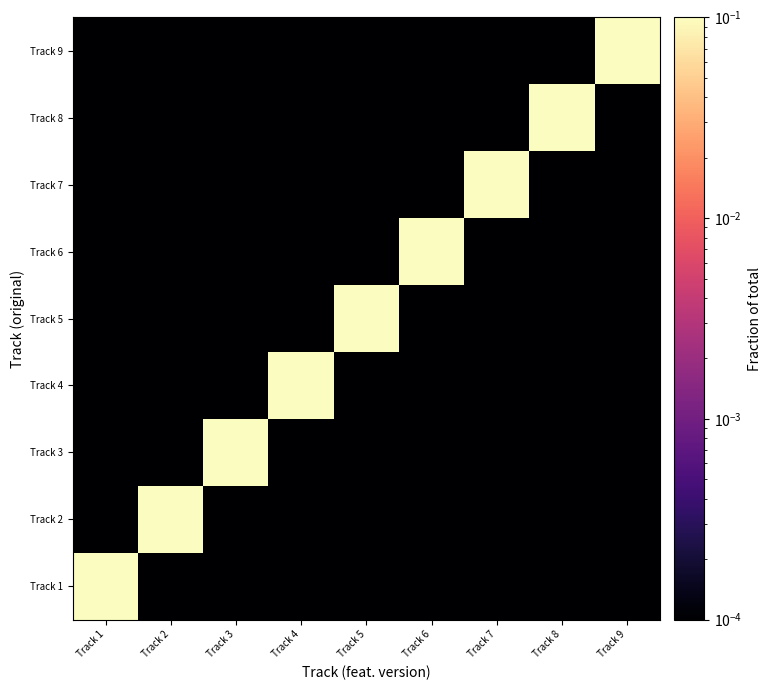

Count the number of data series in this chart.

9